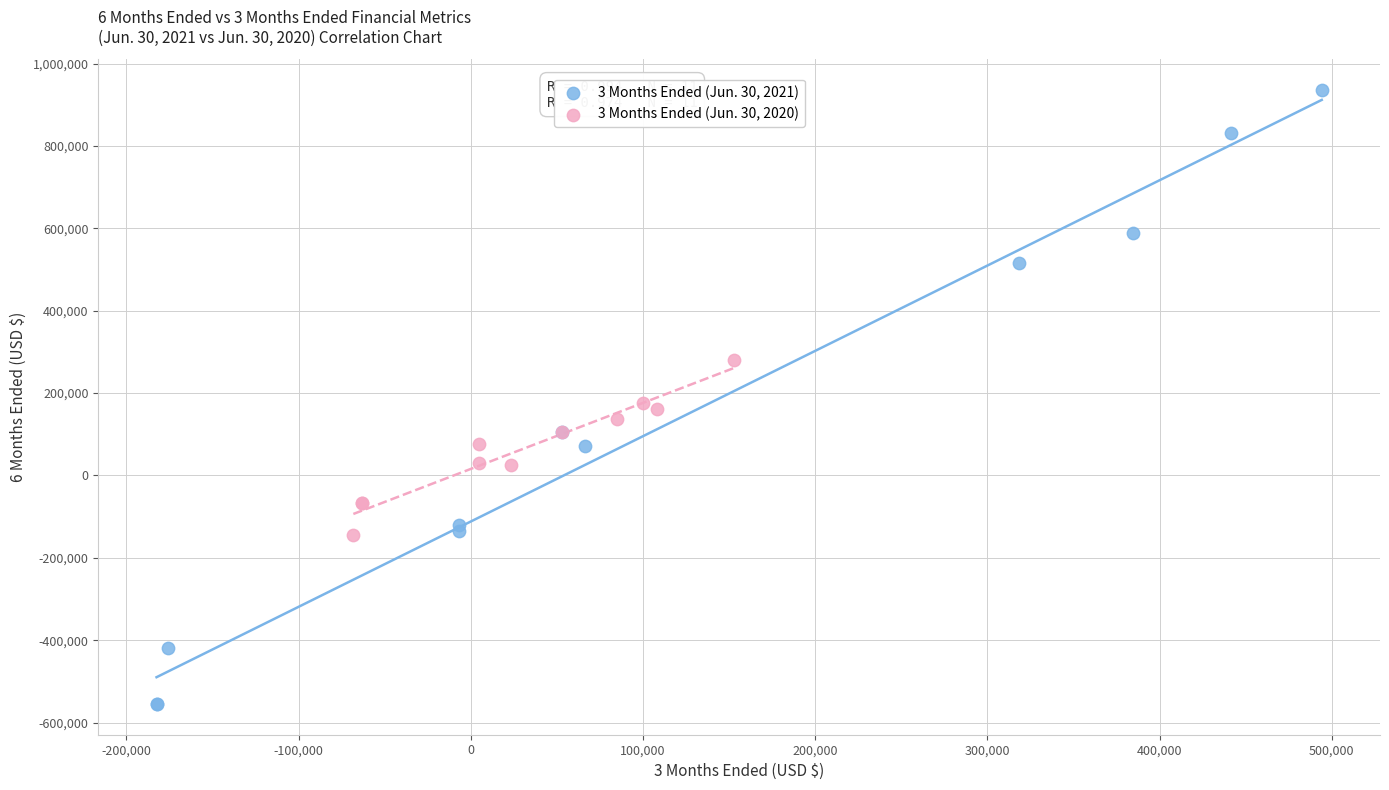

Which series has the largest Y range (max minus min)?

3 Months Ended (Jun. 30, 2021)